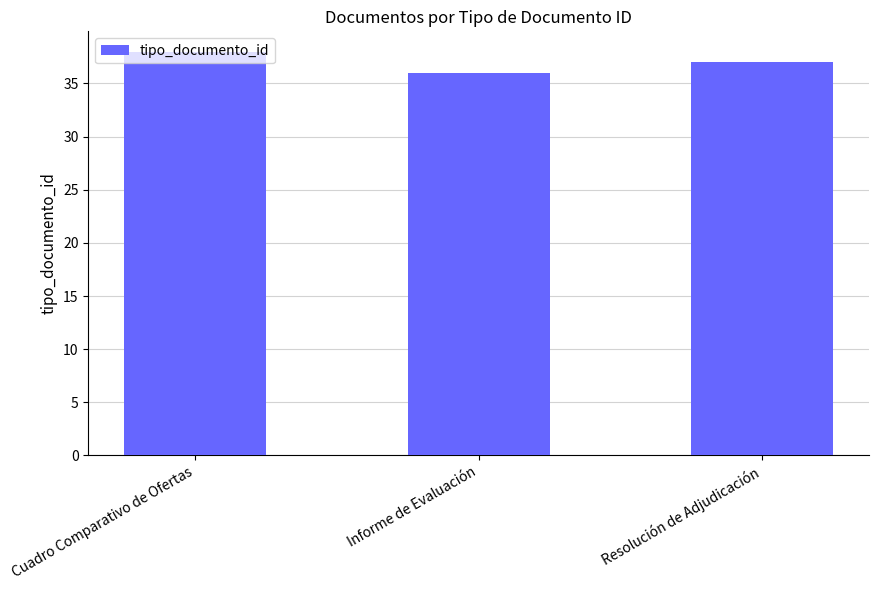

List the labels in order of value, smallest first.

Informe de Evaluación, Resolución de Adjudicación, Cuadro Comparativo de Ofertas